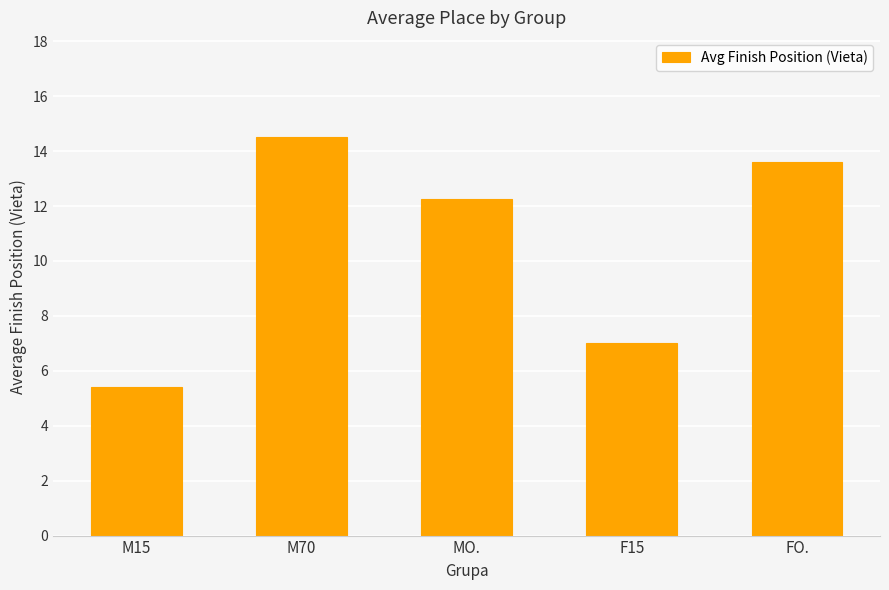

Read the value at M15.

5.4